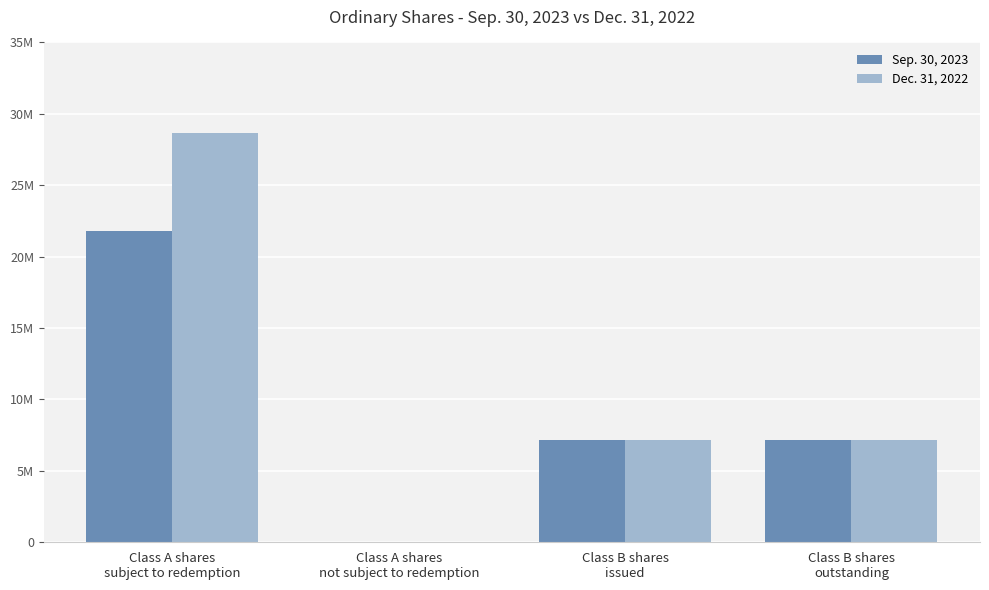

What is the value of the Dec. 31, 2022 bar at the 3rd from the left?

7162718